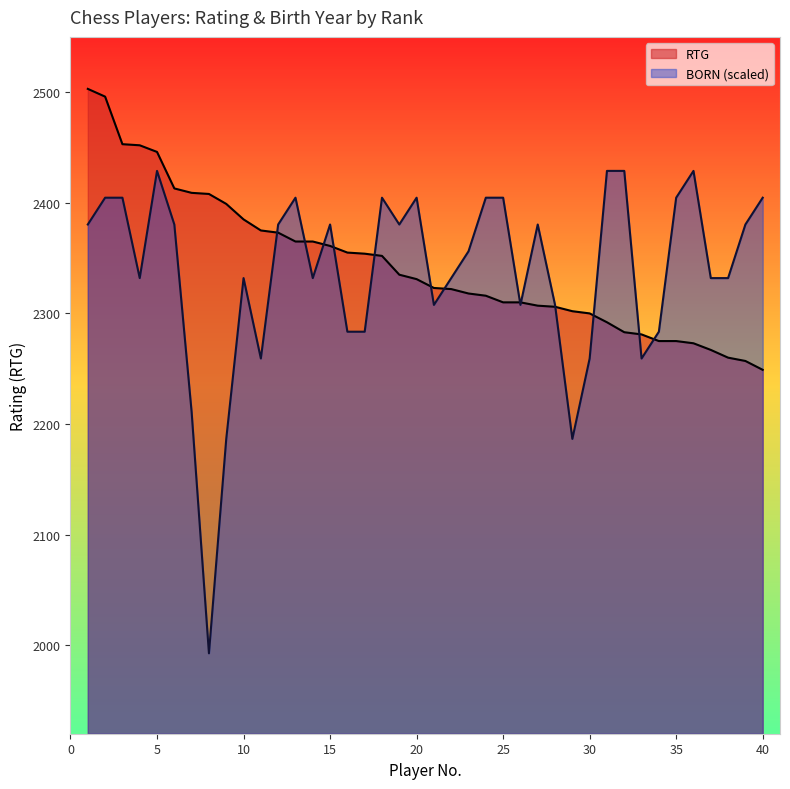

What is the spread (max minus min) of values at 9?

212.5